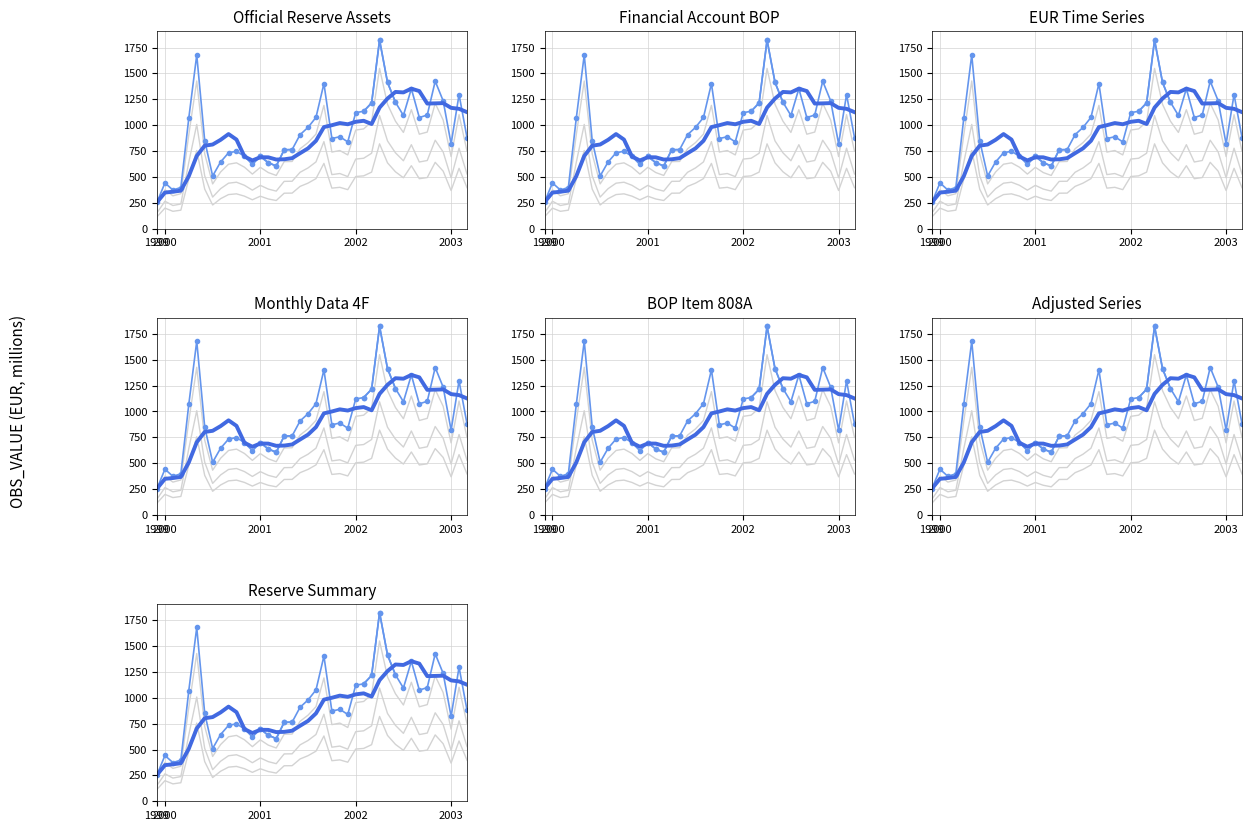

How many points are higher than both their immediate neighbors (excluding endpoints)?

10